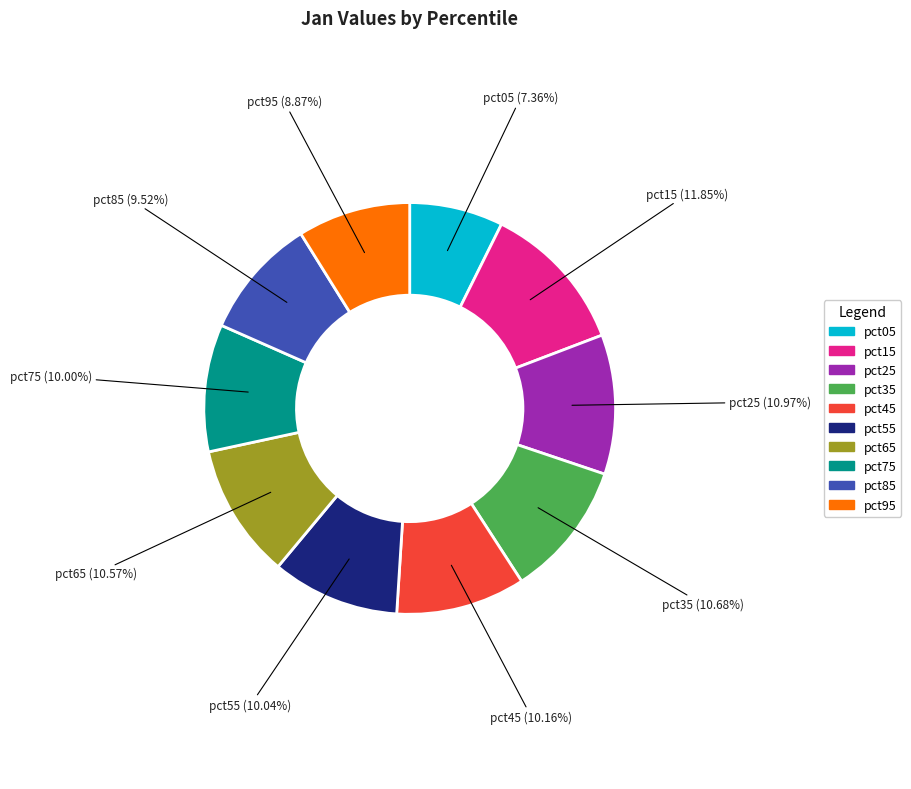

Is it true that pct95 is 9% of the pie?

True